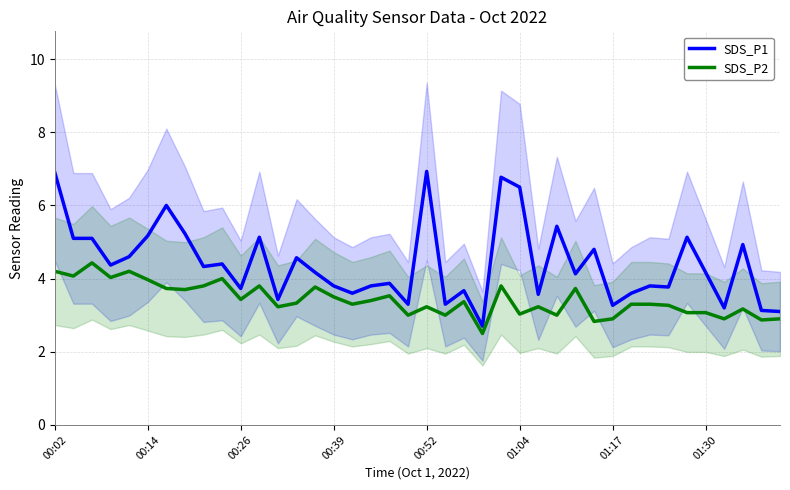

How many categories are shown in the chart?

40